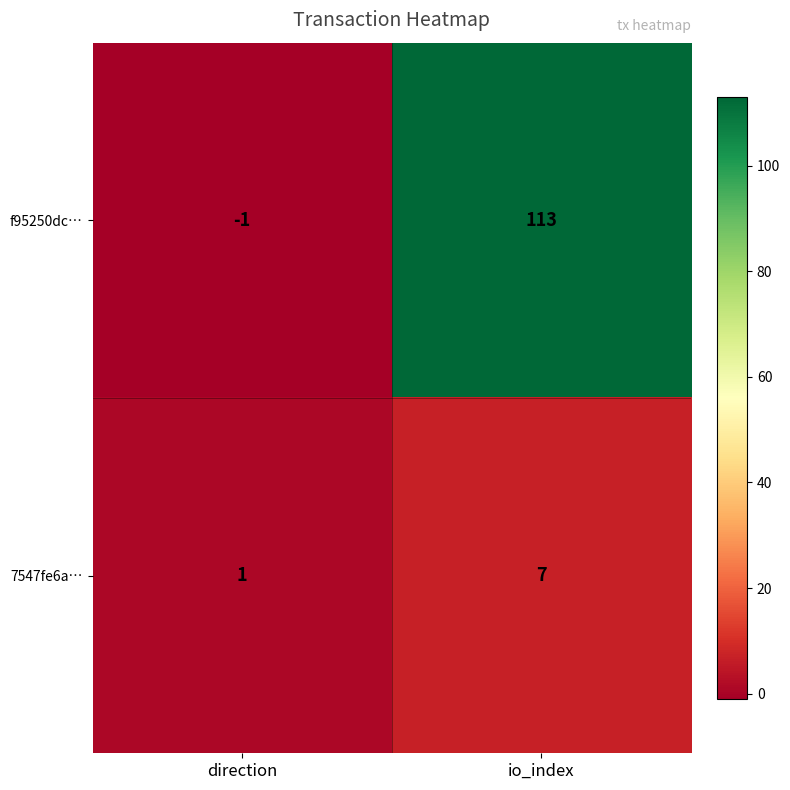

Between direction and io_index, which series saw the biggest shift?

f95250dc…